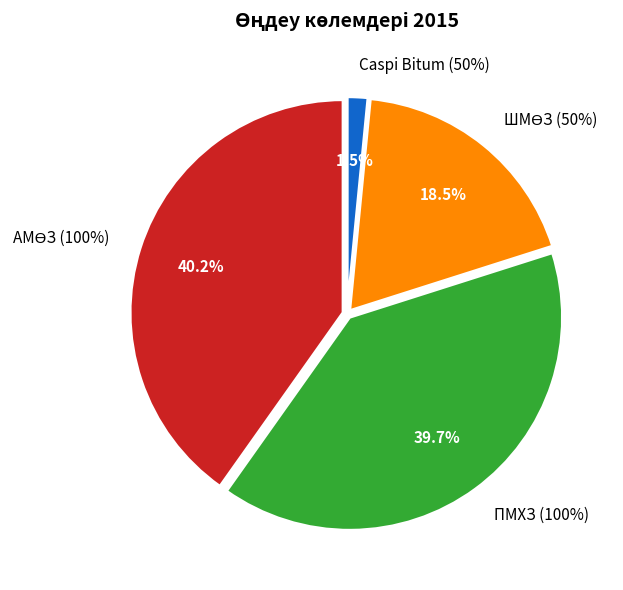

To the nearest percent, what percentage of the pie is ШМӨЗ (50%)?

19%